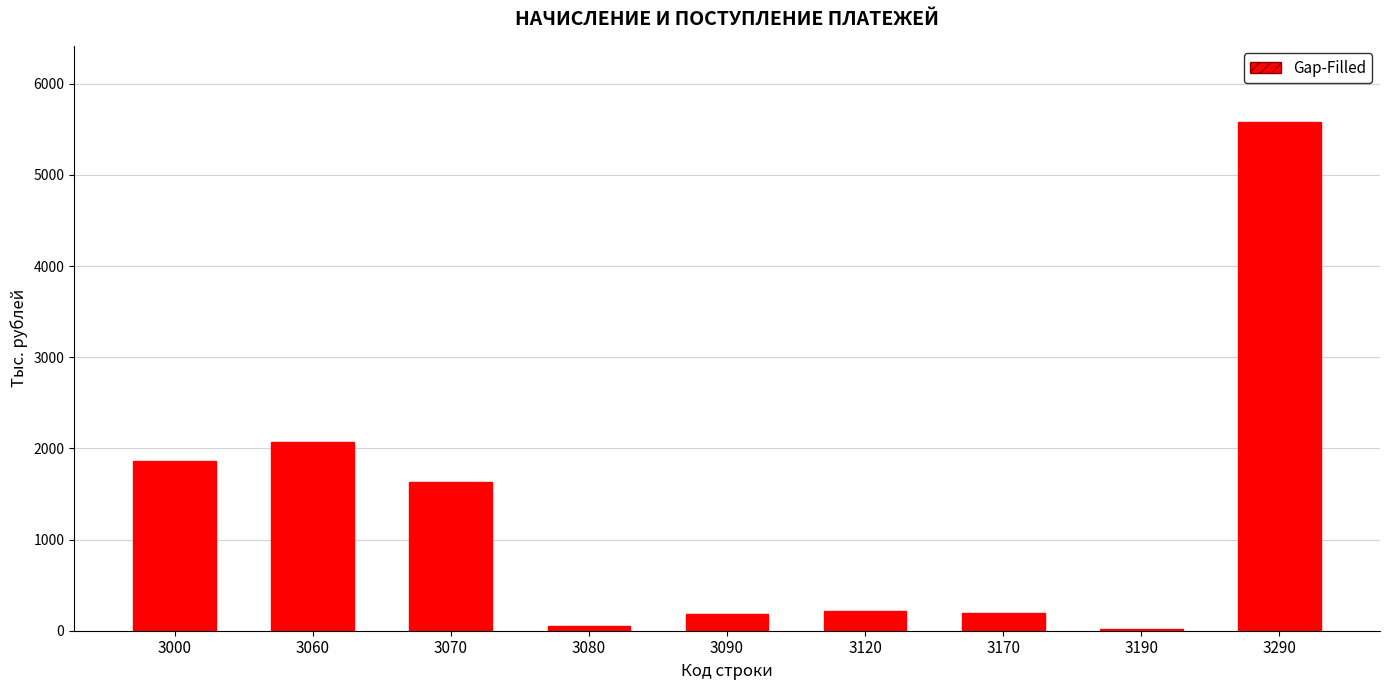

The value at 3060 is 1261. True or false?

False